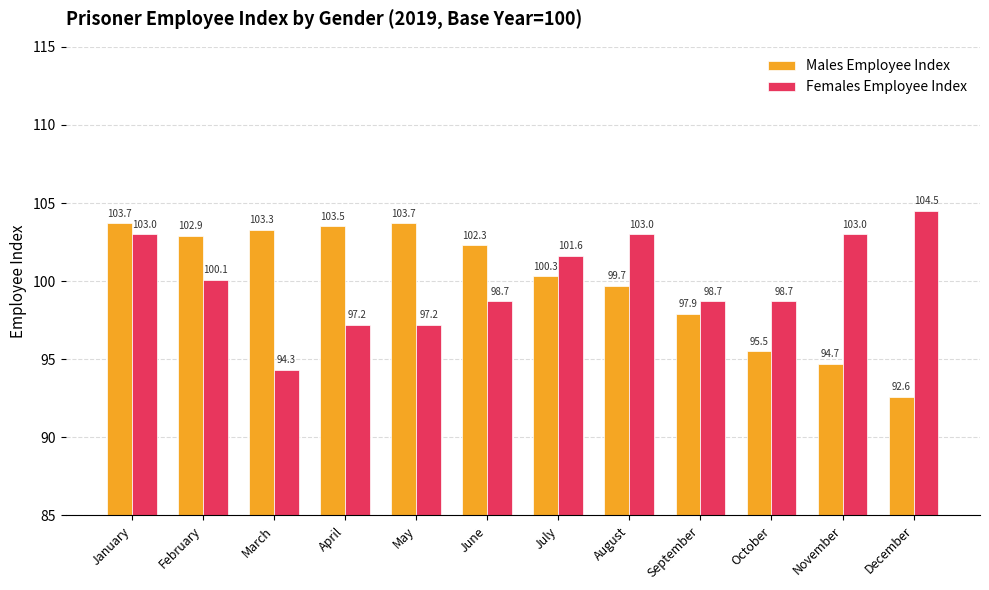

Reading right to left, extract all data points from this chart.

Males Employee Index: 92.6	94.7	95.5	97.9	99.7	100.3	102.3	103.7	103.5	103.3	102.9	103.7
Females Employee Index: 104.5	103.0	98.7	98.7	103.0	101.6	98.7	97.2	97.2	94.3	100.1	103.0